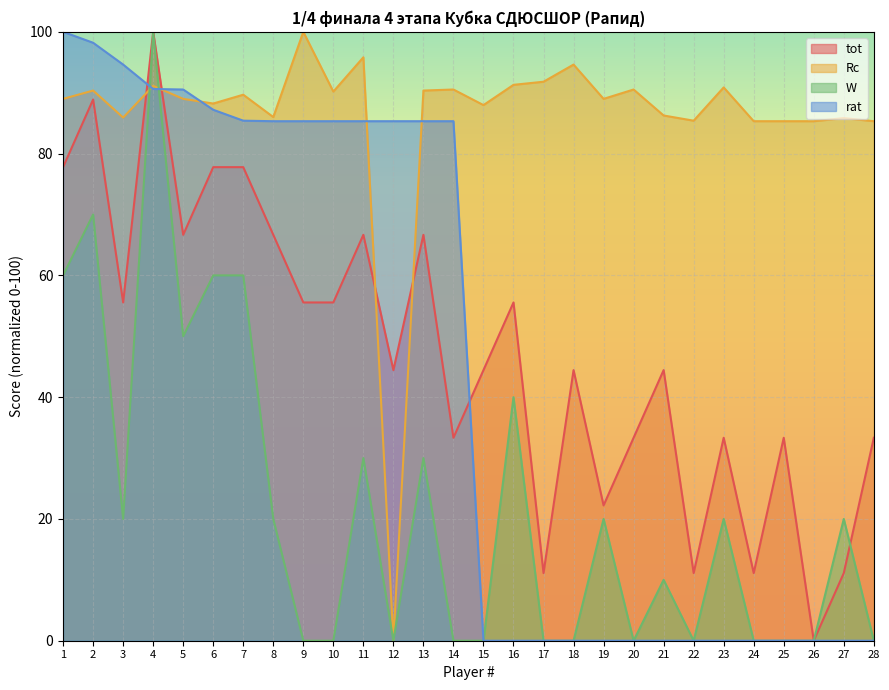

How many lines are shown in the chart?

4